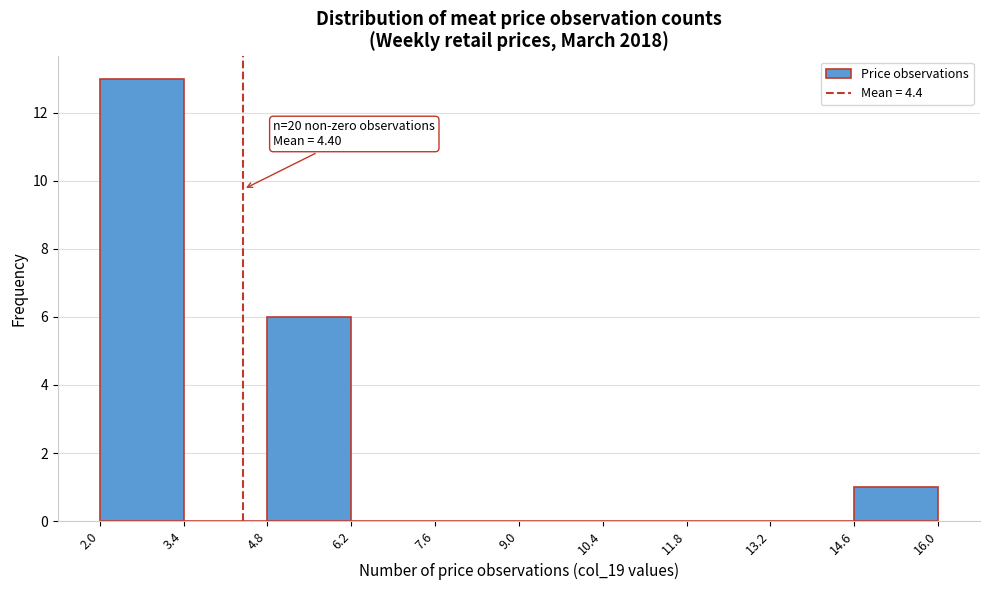

Which range on the x-axis has the tallest bar?

2.0 to 3.4